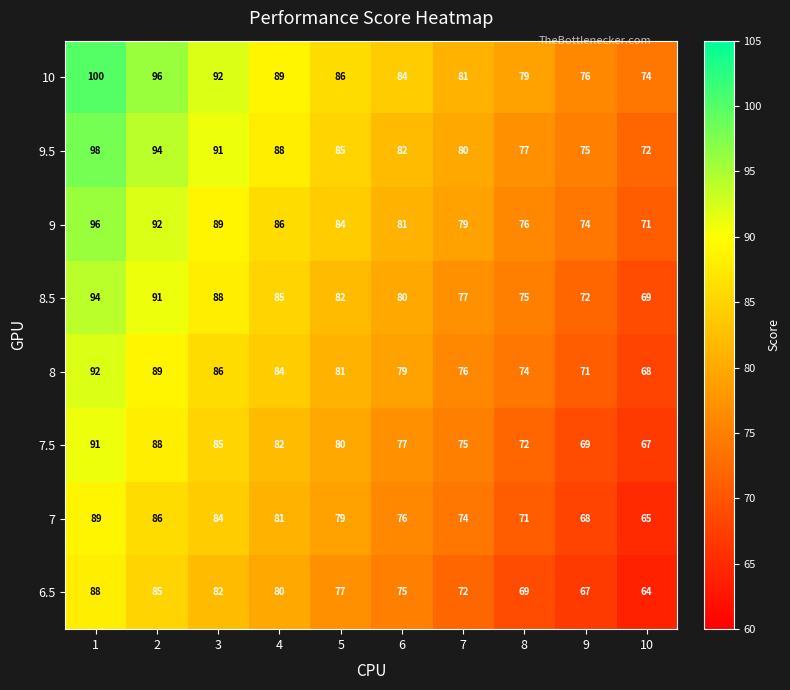

True or false: 8.5 has a value of 82 at 5.

True